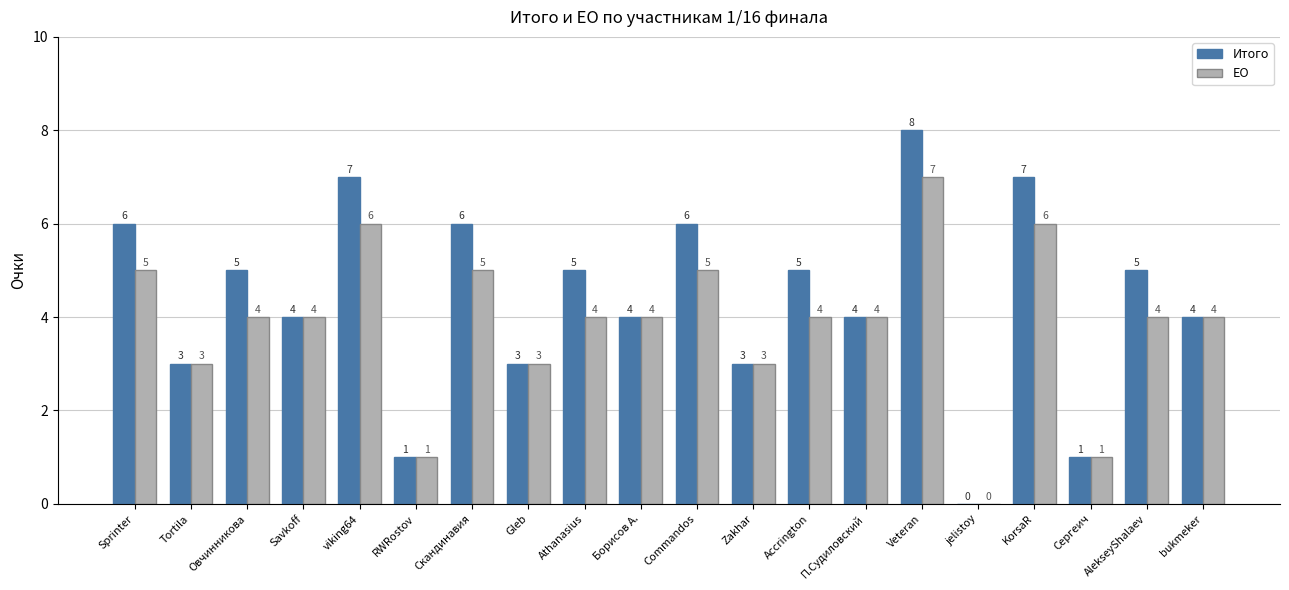

Is it true that ЕО equals 8 at viking64?

False